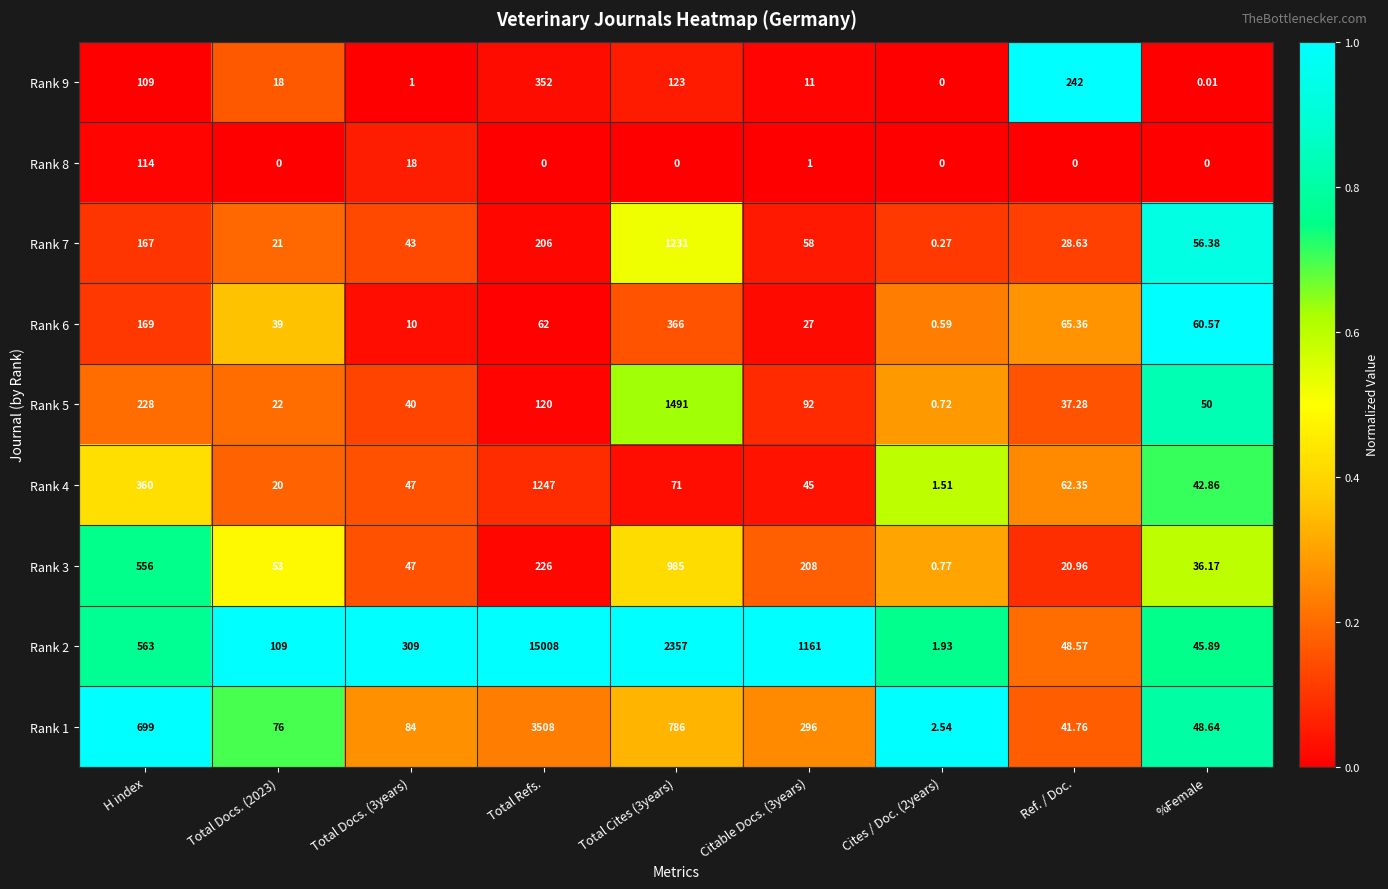

At which label does Rank 3 first exceed 53?

H index